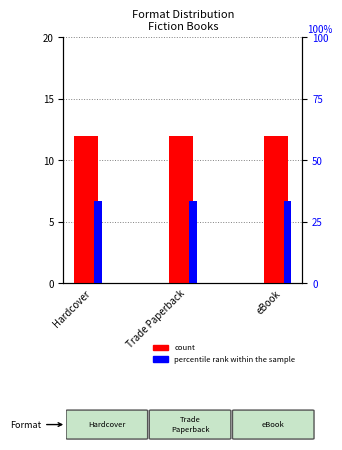

Are the bars horizontal?

No